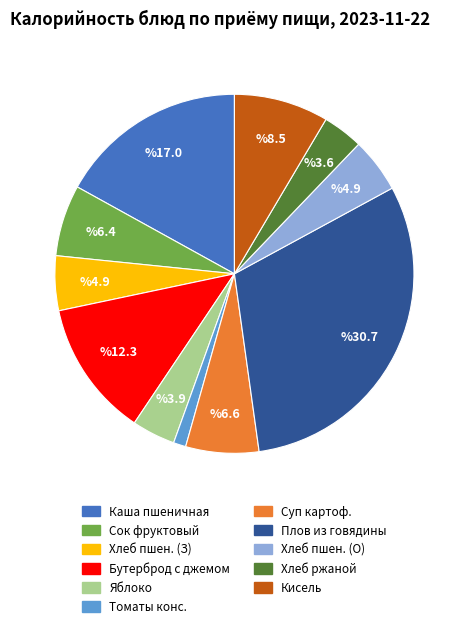

Is there any slice that represents more than half of the pie?

No